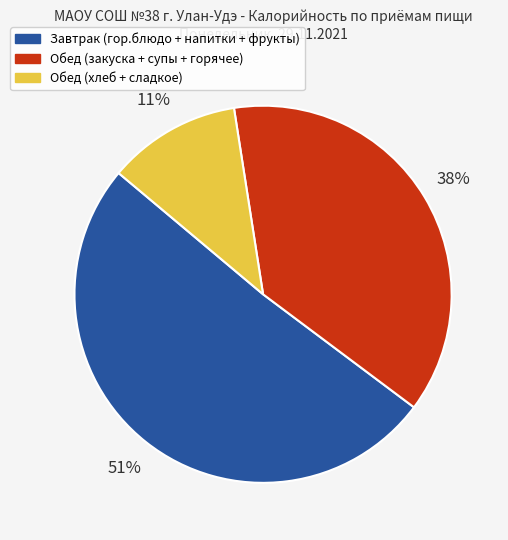

Does any single category account for the majority?

Yes